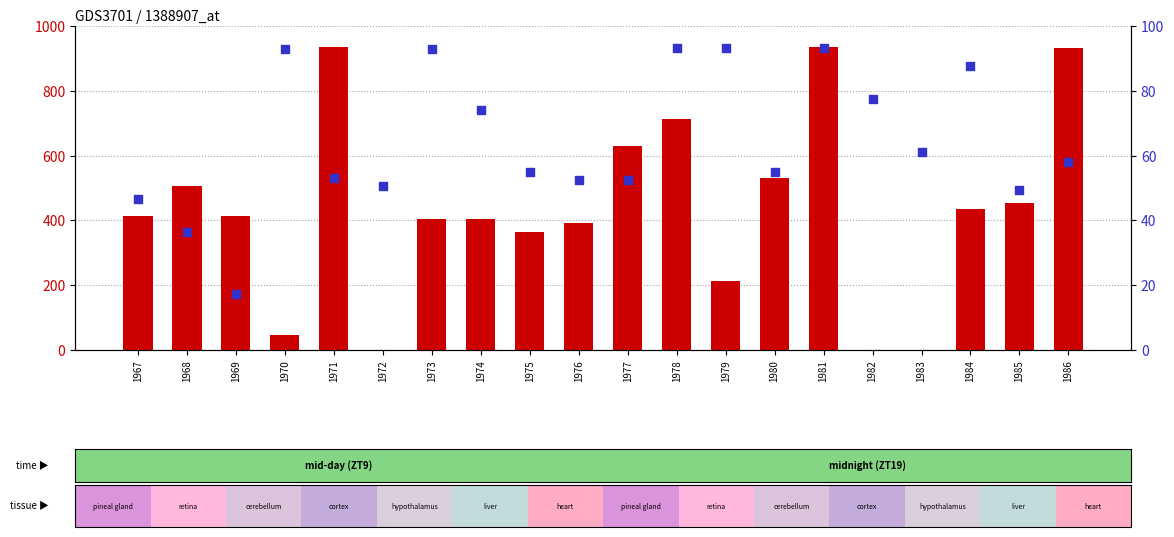

Is the value of percentile rank within the sample at 1977 greater than the value of count at 1973?

No